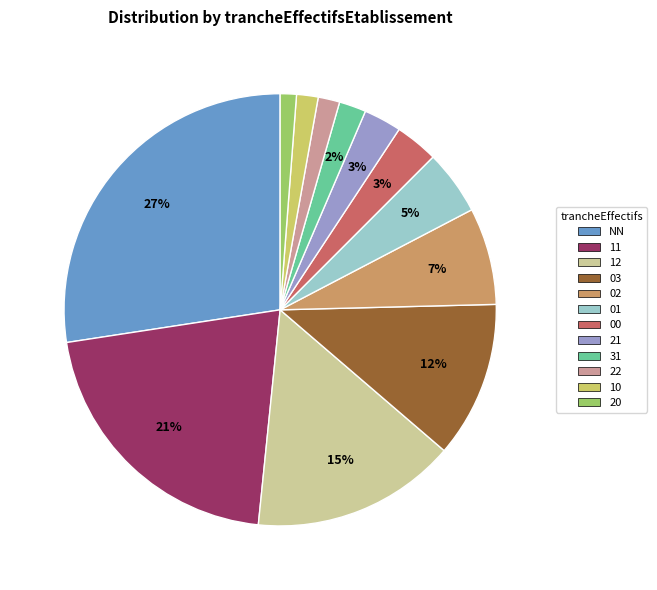

True or false: 12 accounts for 1% of the total.

False